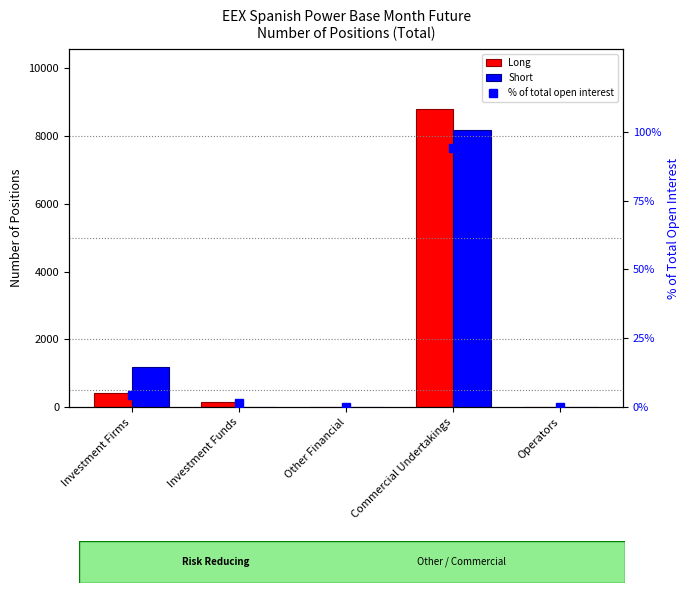

What is the difference between the Short values at Investment Funds and Investment Firms?

1158.0